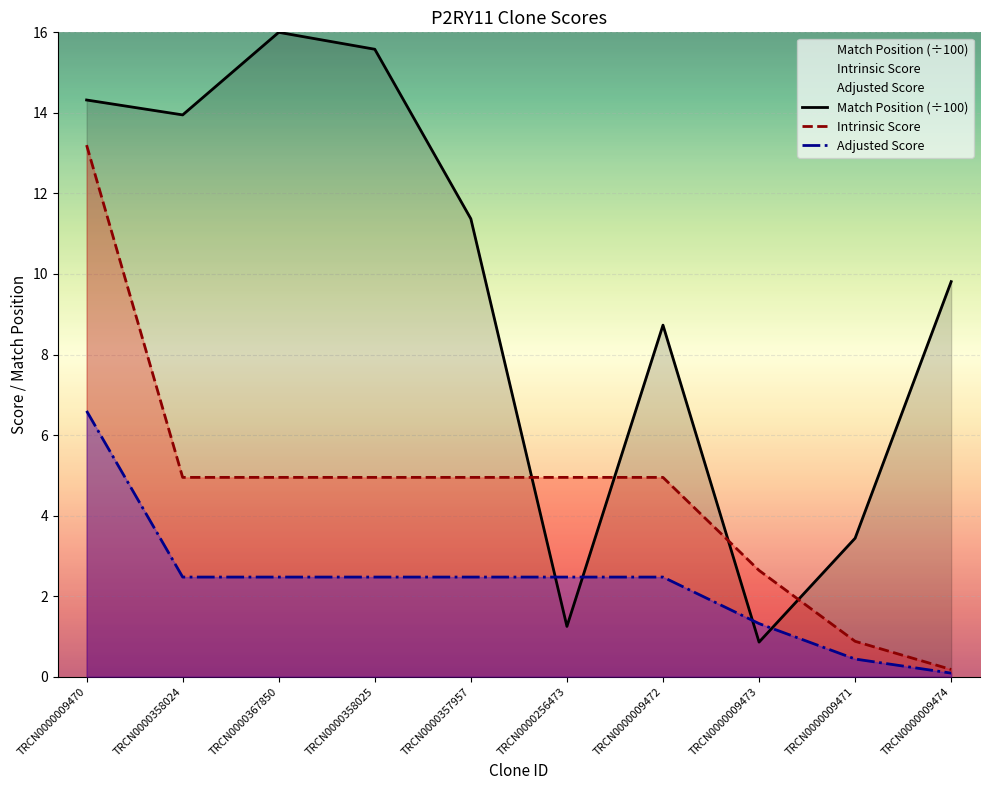

Reading left to right, extract all data points from this chart.

Match Position (÷100): TRCN0000009470=14.3	TRCN0000358024=13.9	TRCN0000367850=16.0	TRCN0000358025=15.6	TRCN0000357957=11.4	TRCN0000256473=1.2	TRCN0000009472=8.7	TRCN0000009473=0.9	TRCN0000009471=3.4	TRCN0000009474=9.8
Intrinsic Score: TRCN0000009470=13.2	TRCN0000358024=5.0	TRCN0000367850=5.0	TRCN0000358025=5.0	TRCN0000357957=5.0	TRCN0000256473=5.0	TRCN0000009472=5.0	TRCN0000009473=2.6	TRCN0000009471=0.9	TRCN0000009474=0.2
Adjusted Score: TRCN0000009470=6.6	TRCN0000358024=2.5	TRCN0000367850=2.5	TRCN0000358025=2.5	TRCN0000357957=2.5	TRCN0000256473=2.5	TRCN0000009472=2.5	TRCN0000009473=1.3	TRCN0000009471=0.4	TRCN0000009474=0.1